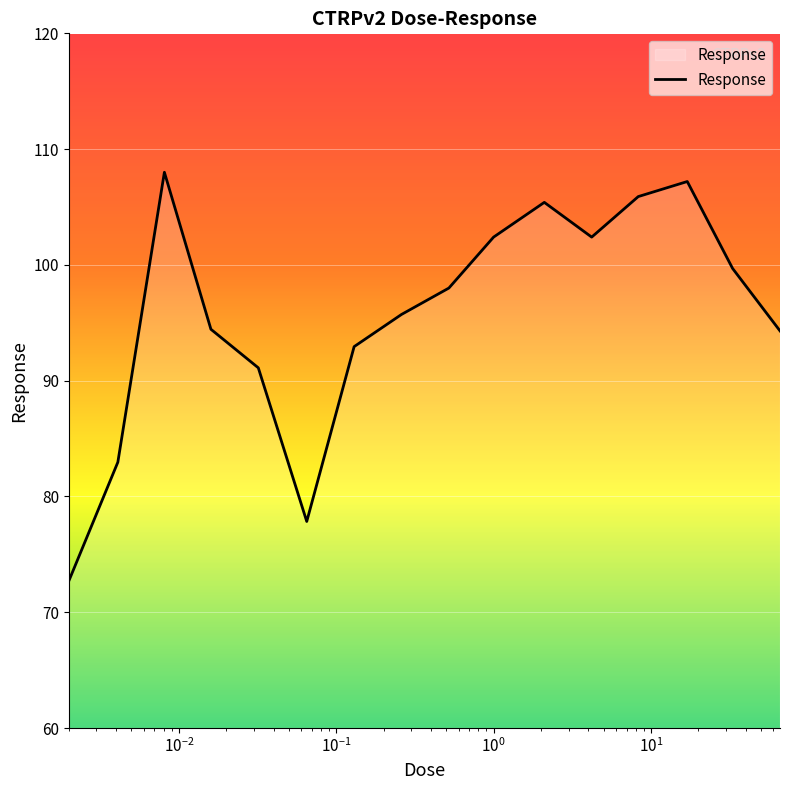

What is the difference between the maximum and minimum values?

35.3